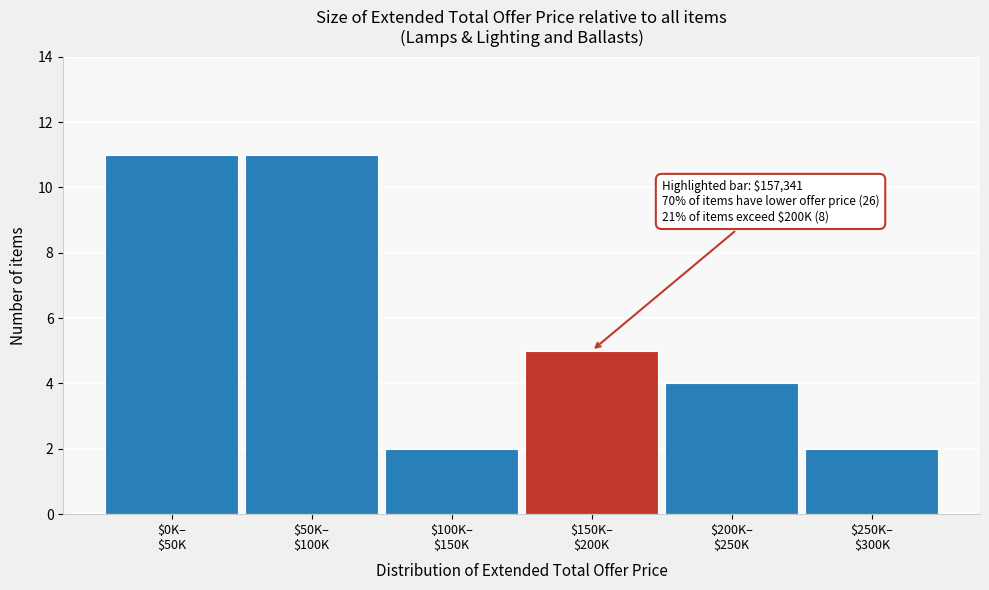

Reading left to right, what are all the values shown in this chart?

11	11	2	5	4	2